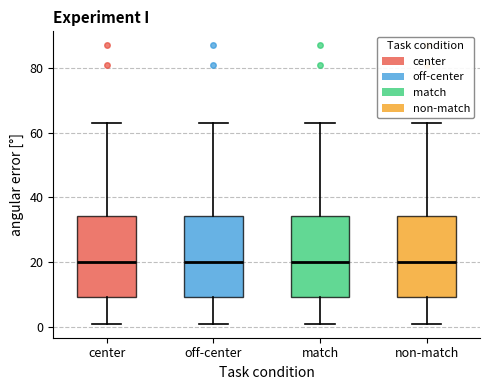

Reading left to right, read every box against the y-axis: the position of its median line, the range the box covers, and the ends of its whiskers. The values are not printed on the chart, so give them approximately, as read against the axis.

center: median 20, box 10 to 34, whiskers 2 to 64
off-center: median 20, box 10 to 34, whiskers 2 to 64
match: median 20, box 10 to 34, whiskers 2 to 64
non-match: median 20, box 10 to 34, whiskers 2 to 64